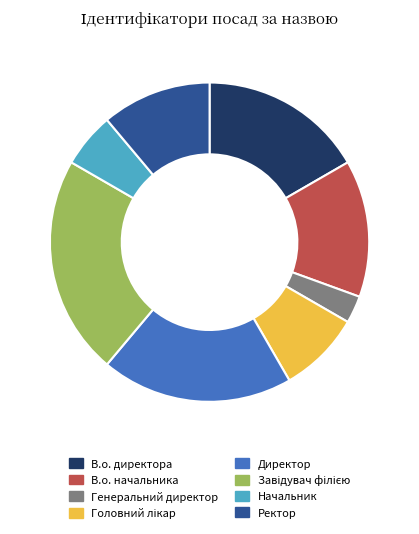

What is the ratio of the value at В.о. директора to the value at Ректор?

1.5